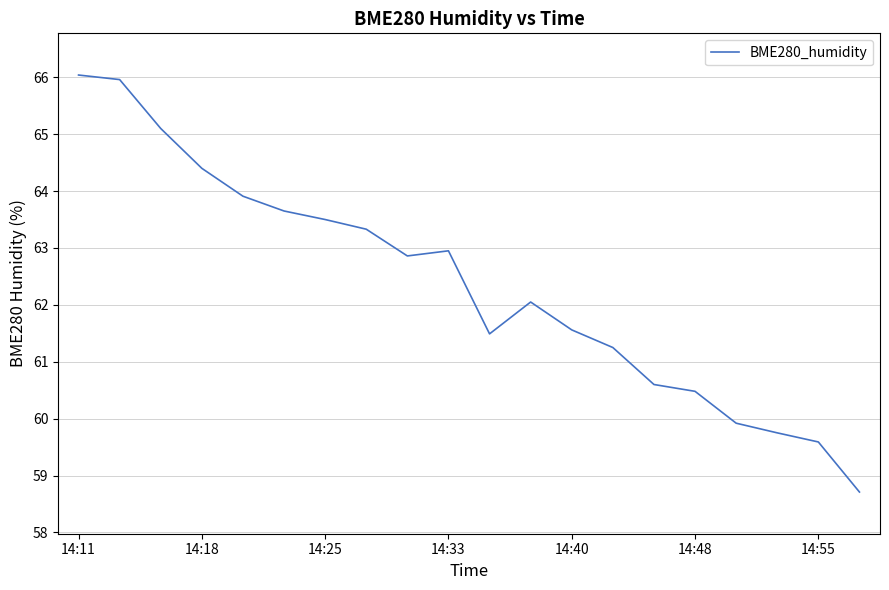

What is the smallest value displayed?

58.7